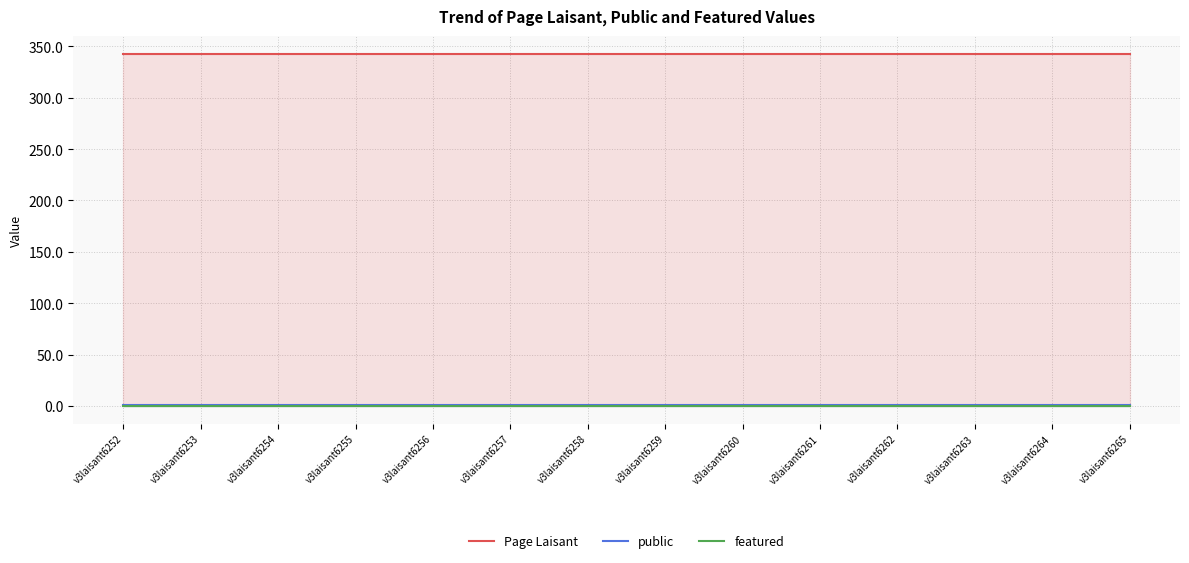

At v3laisant6257, list the series in order from smallest to largest.

featured, public, Page Laisant